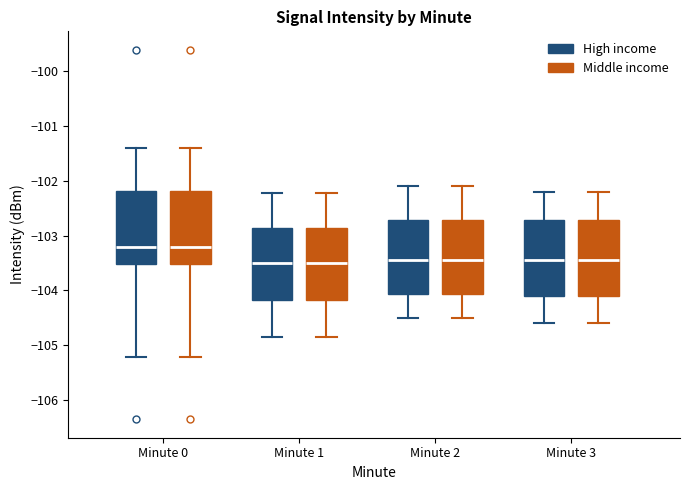

Where does the median line of the box for Minute 2 (High income) sit on the y-axis? The values are not printed on the chart, so give them approximately, as read against the axis.

-103.4